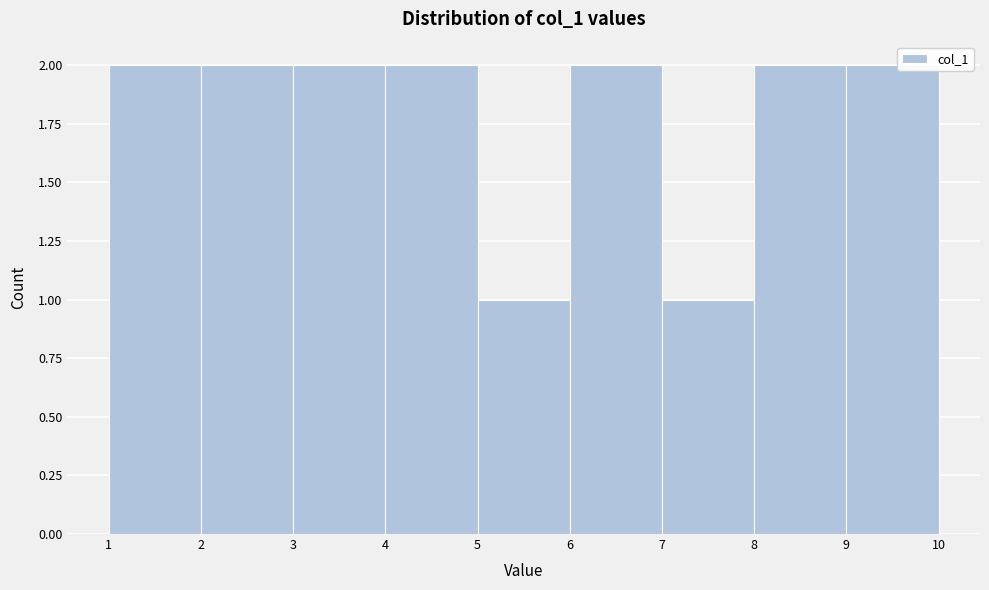

Reading left to right, list every bar in this chart as the range it spans on the x-axis followed by its height. The values are not printed on the chart, so give them approximately, as read against the axis.

1 to 2: 2
2 to 3: 2
3 to 4: 2
4 to 5: 2
5 to 6: 1
6 to 7: 2
7 to 8: 1
8 to 9: 2
9 to 10: 2